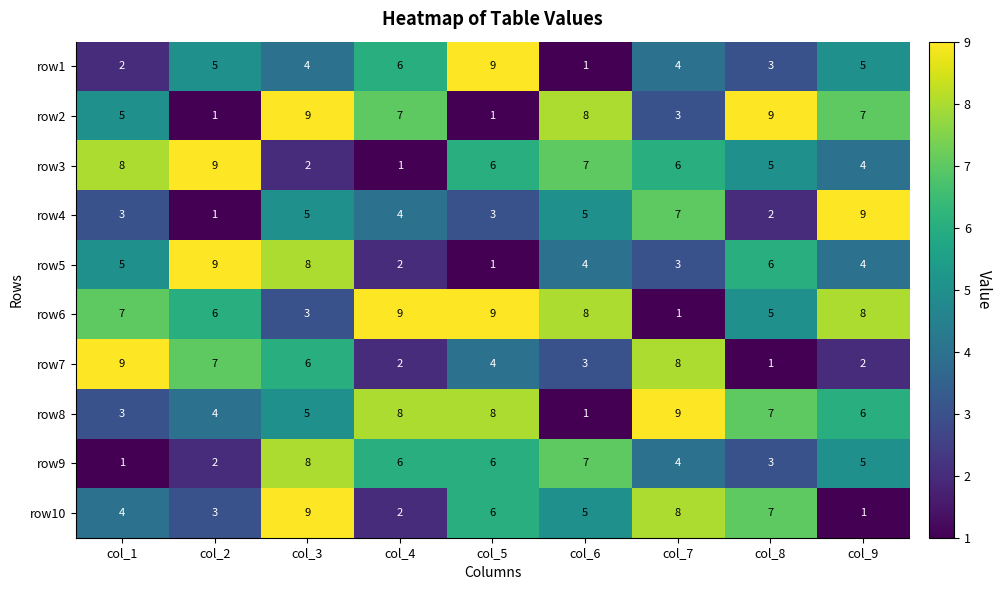

What is the sum of all row8 values?

51